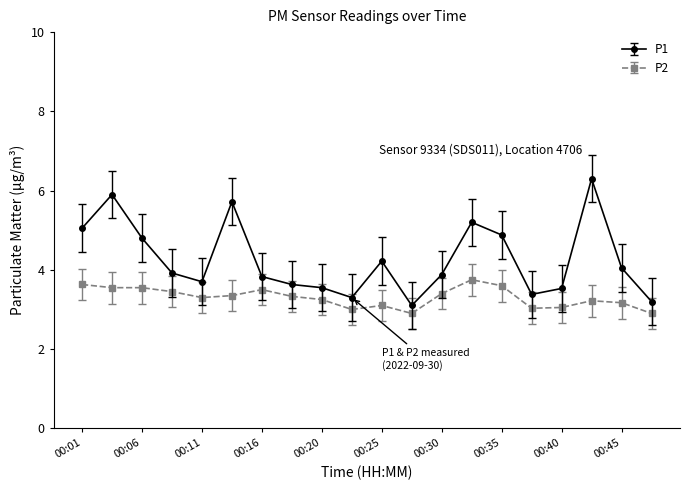

What is the maximum value shown in the chart?

6.3